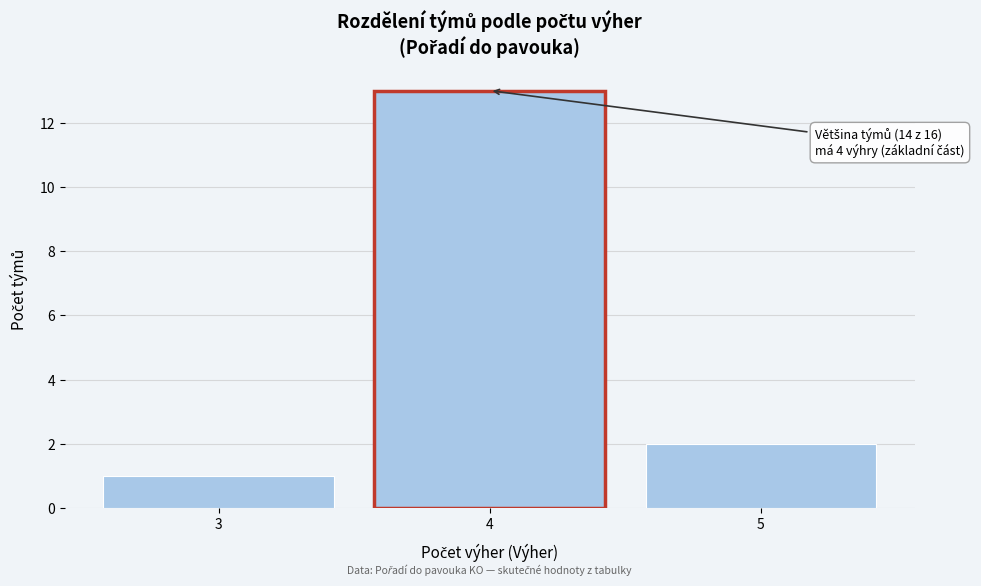

Reading left to right, transcribe all the data shown in this chart.

1	13	2